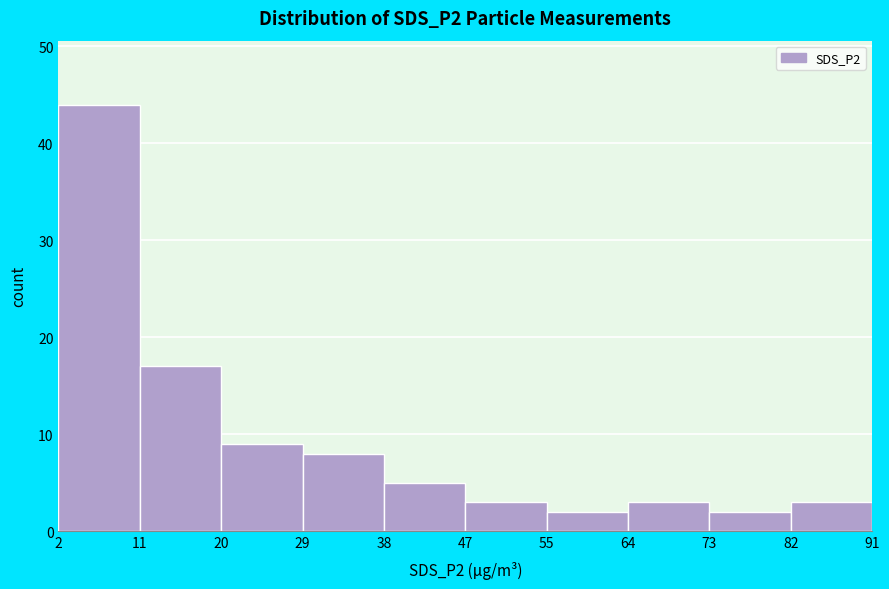

Reading left to right, list every bar in this chart as the range it spans on the x-axis followed by its height. The values are not printed on the chart, so give them approximately, as read against the axis.

2 to 11: 44
11 to 20: 17
20 to 29: 9
29 to 38: 8
38 to 47: 5
47 to 55: 3
55 to 64: 2
64 to 73: 3
73 to 82: 2
82 to 91: 3